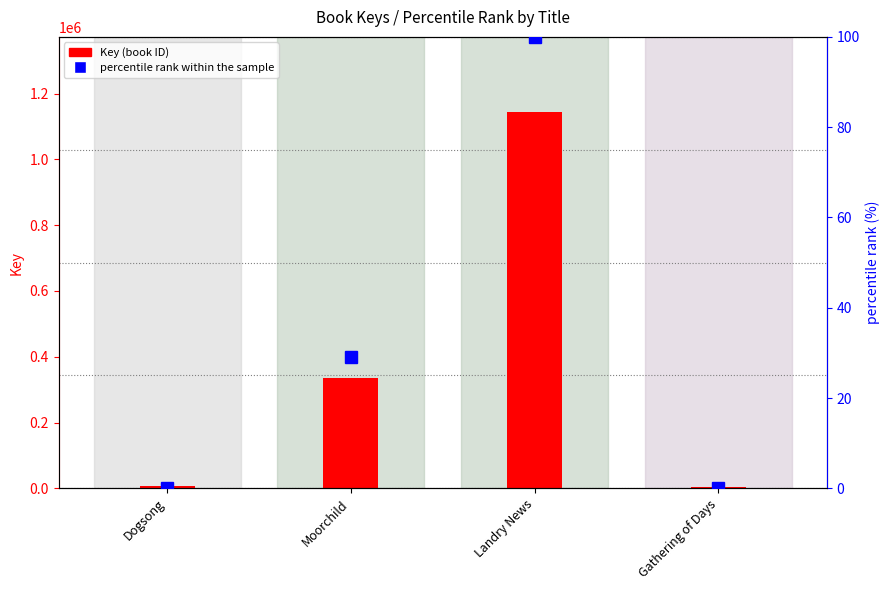

What is the difference between the highest and lowest values at Moorchild?

336396.9